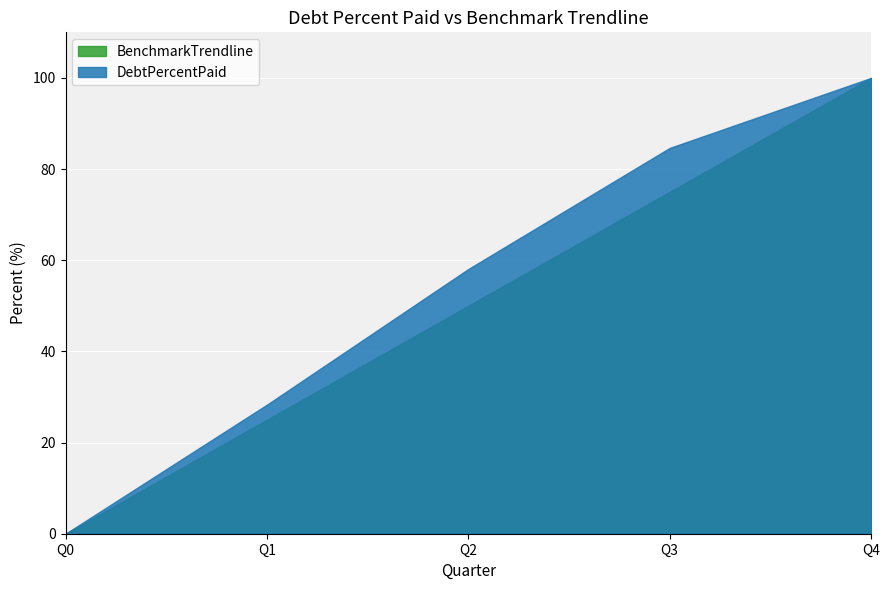

Rank the categories by DebtPercentPaid value from lowest to highest.

Q0, Q1, Q2, Q3, Q4